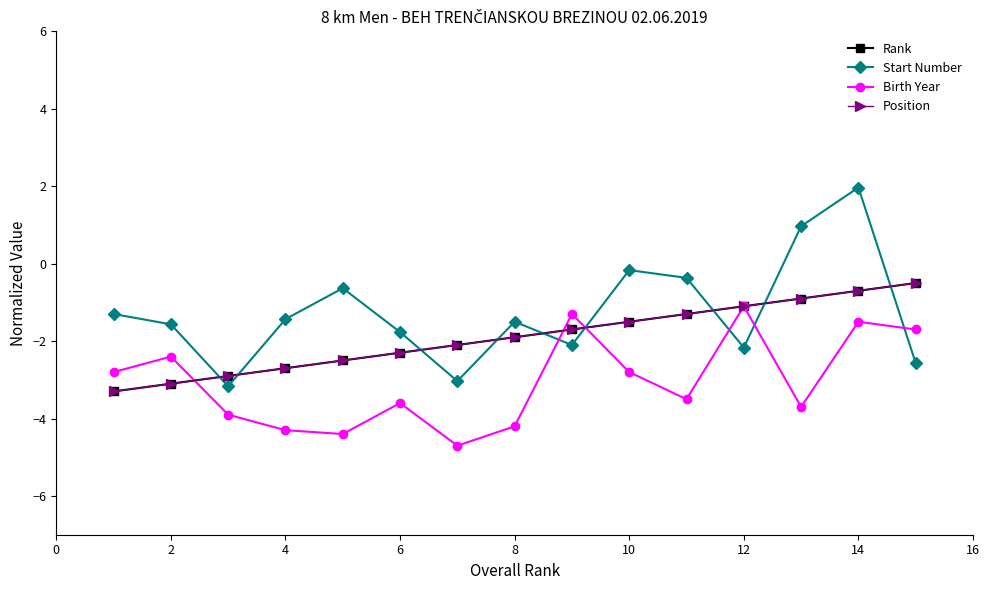

What is the difference between the maximum and minimum values in the Position series?

2.8